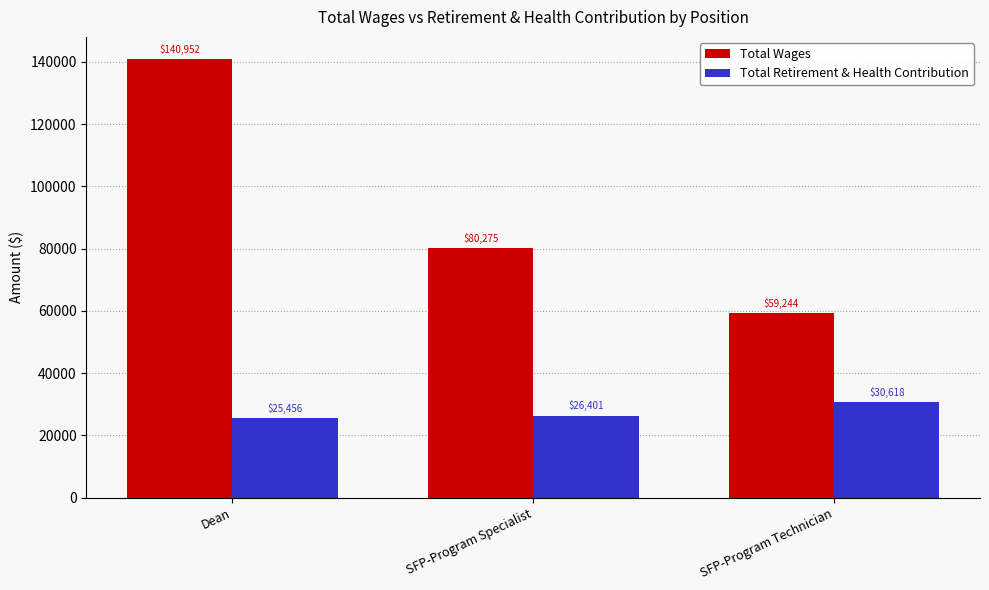

Which category has the lowest value in the Total Retirement & Health Contribution series?

Dean